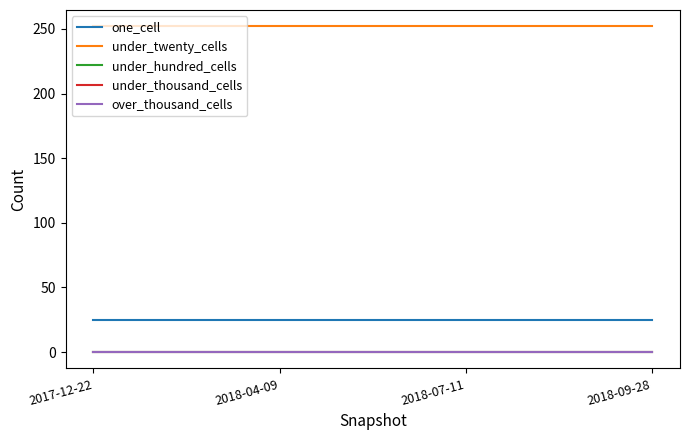

Is the value of under_hundred_cells at 2017-12-22 greater than the value of under_thousand_cells at 2018-07-11?

No